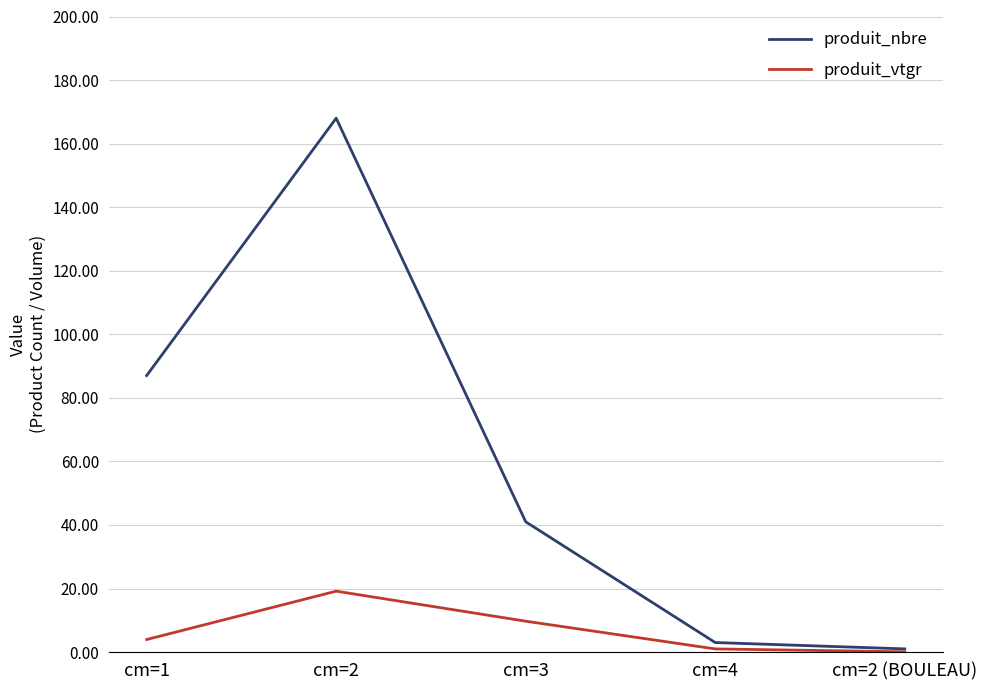

True or false: produit_nbre has more than 0 points higher than both neighbors.

True